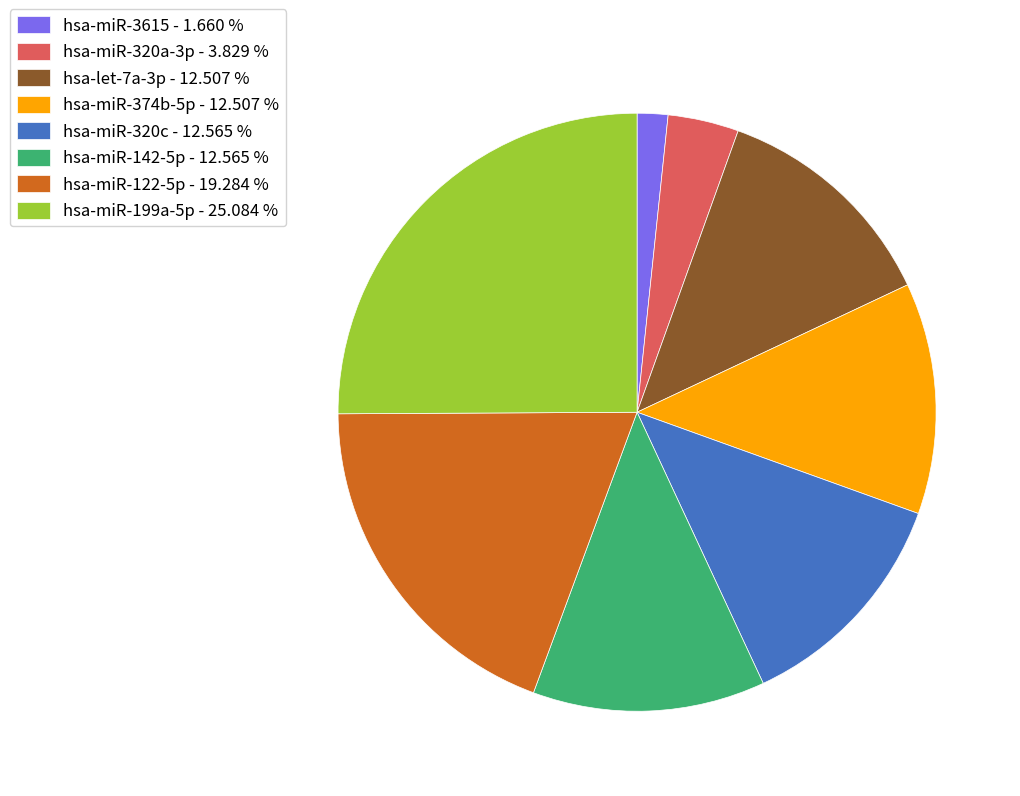

Which has a higher value, hsa-miR-3615 - 1.660 % or hsa-miR-374b-5p - 12.507 %?

hsa-miR-374b-5p - 12.507 %